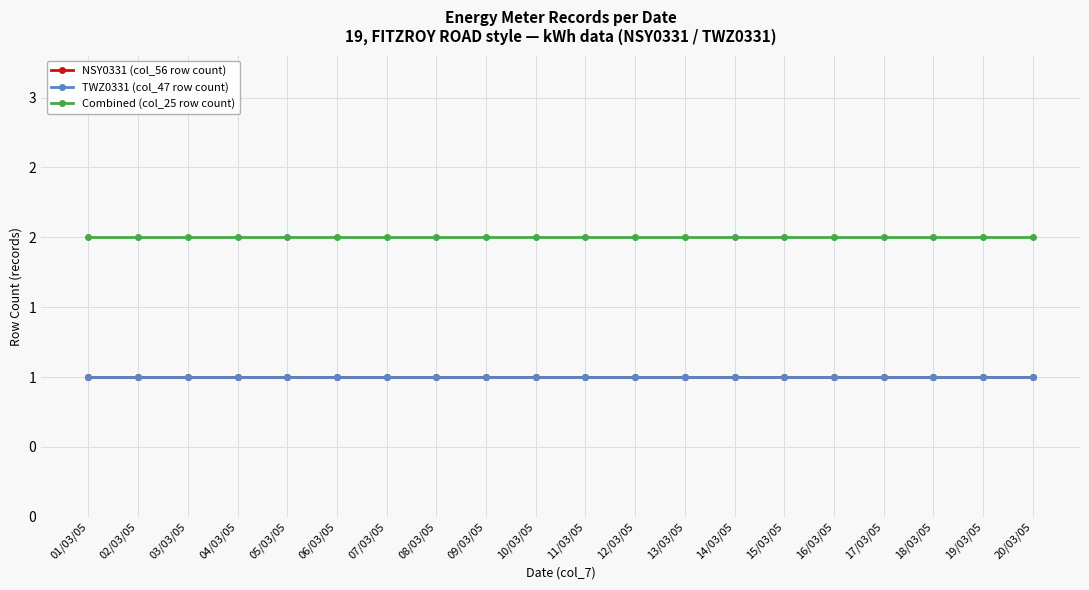

Does the chart have visible grid lines?

Yes